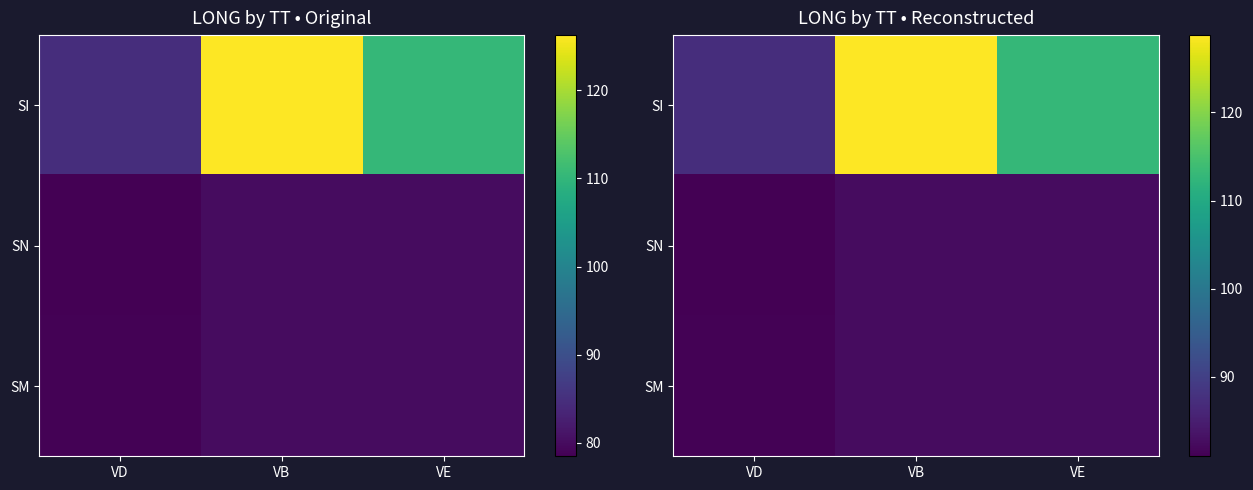

What is the minimum value shown in the chart?

81.0